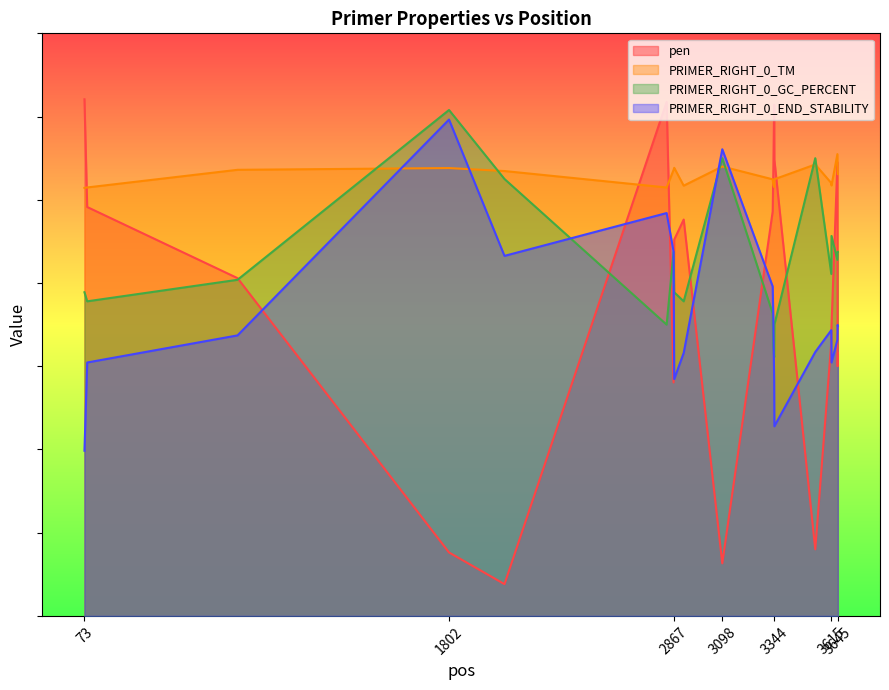

How many interior local valleys does the pen series have?

5